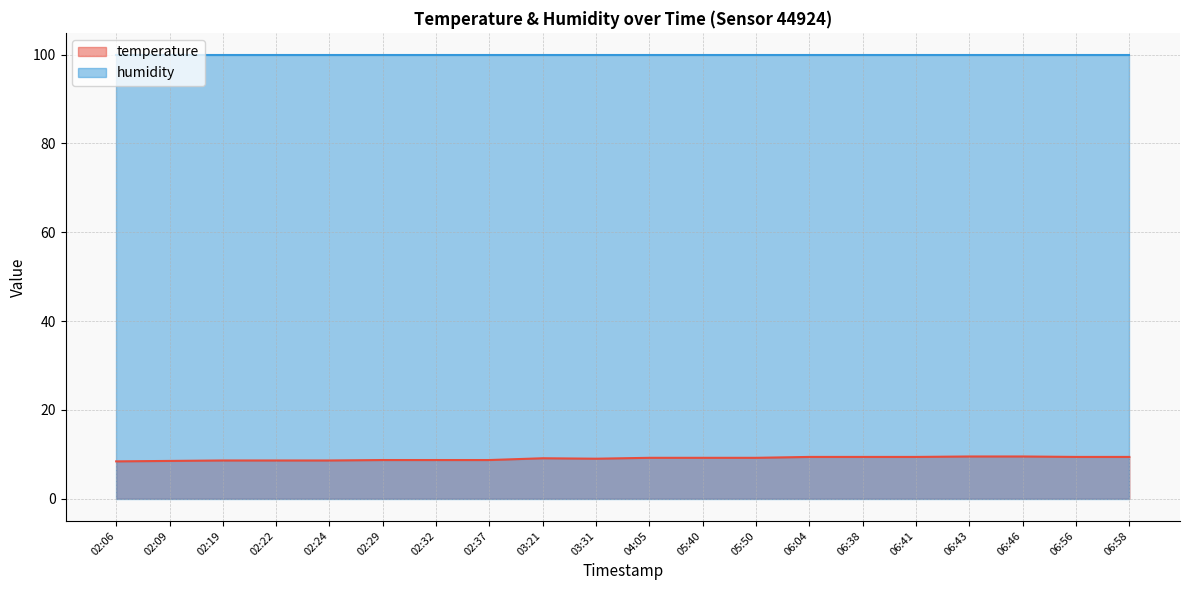

How many distinct data groups are displayed?

2